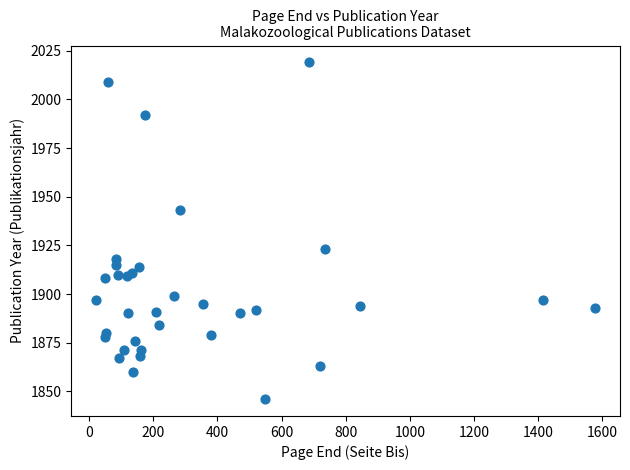

What Y value in the scatter plot is closest to 1932?

1923